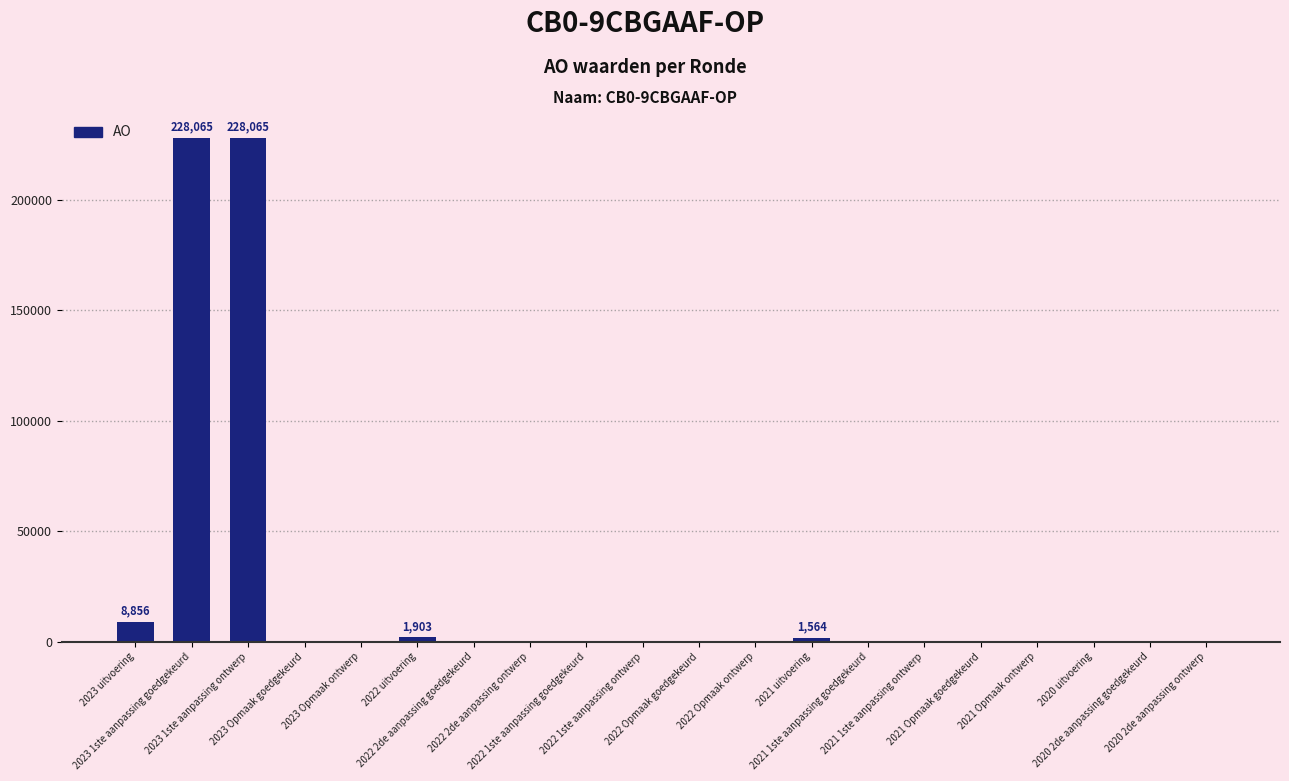

What is the maximum value shown in the chart?

228065